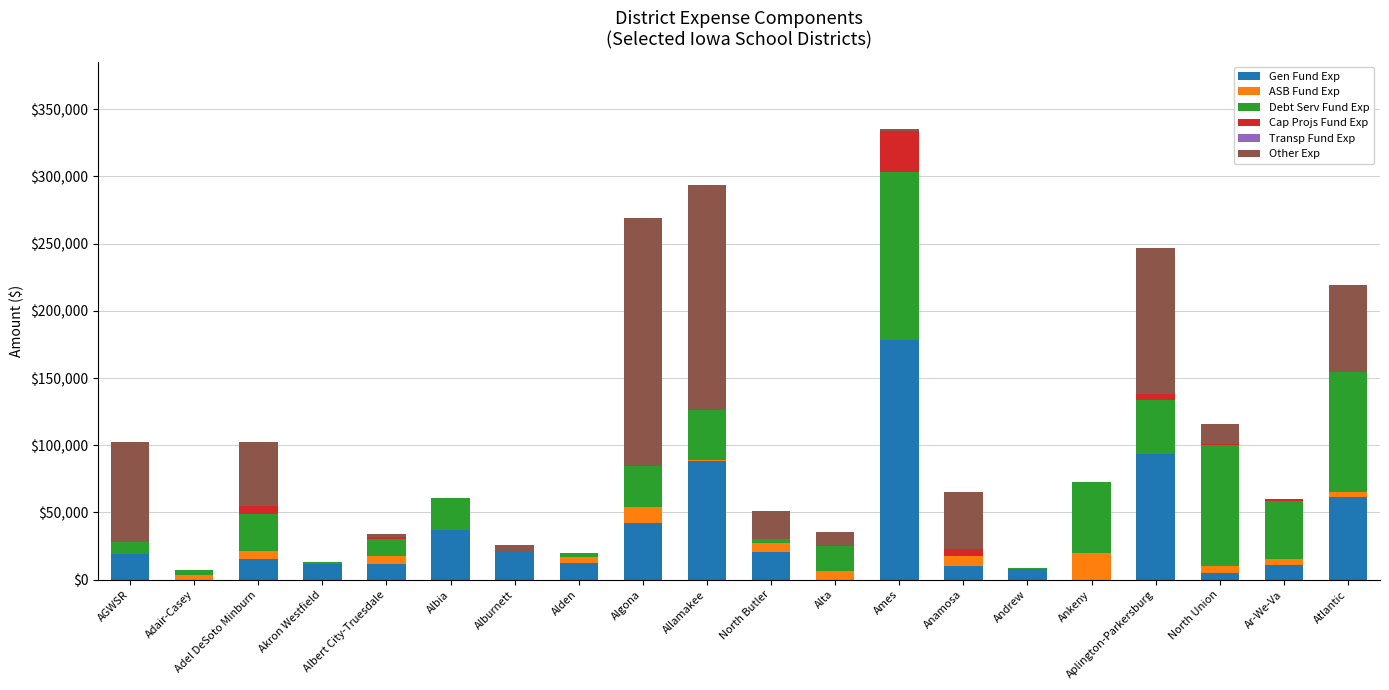

Where does the Gen Fund Exp series first go above 15451?

AGWSR